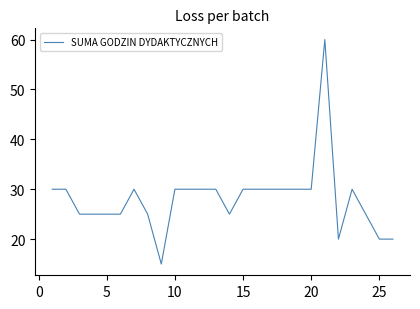

True or false: the data has more than 2 interior local peaks.

True